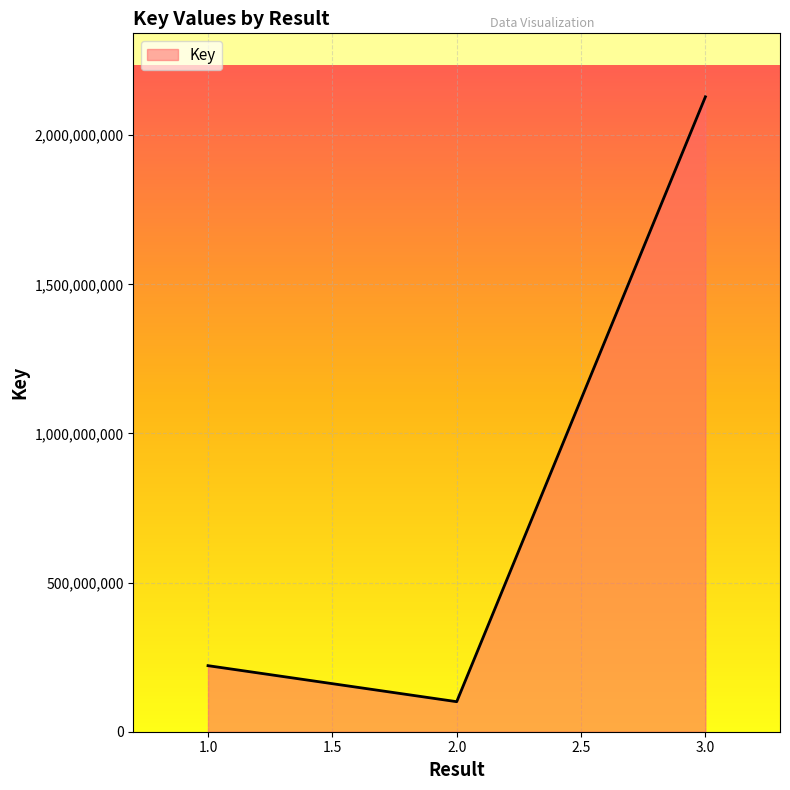

How many categories are shown in the chart?

3